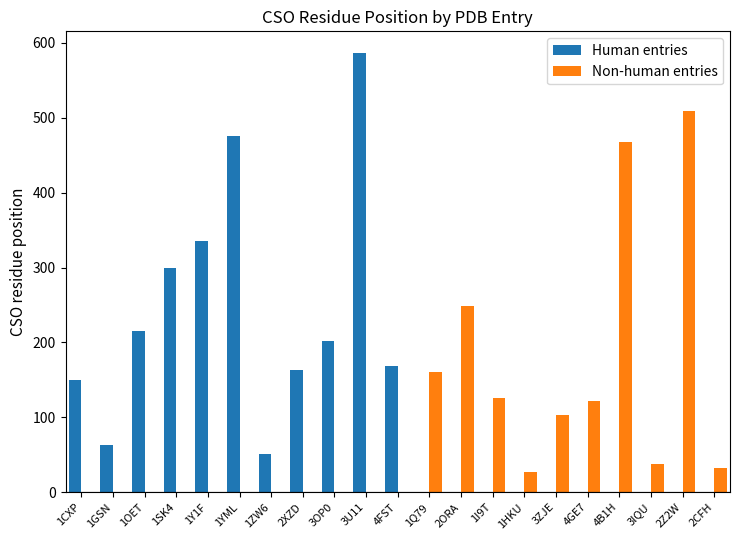

What is the difference between the second highest and minimum values?

482